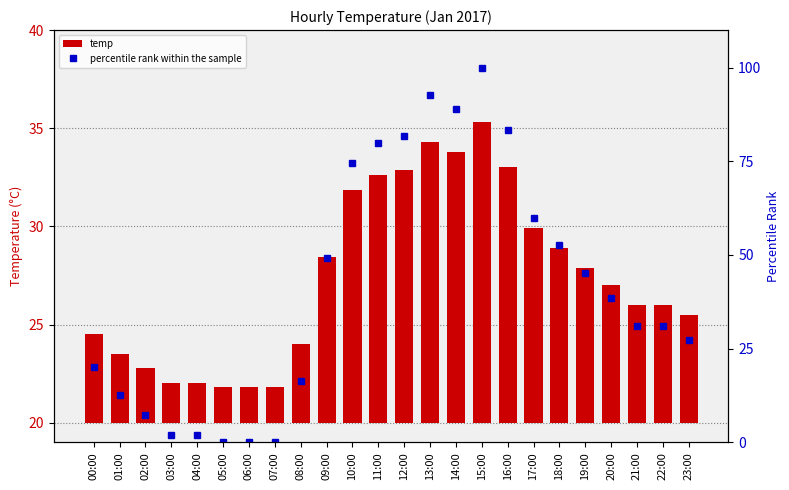

Count the number of data series in this chart.

2